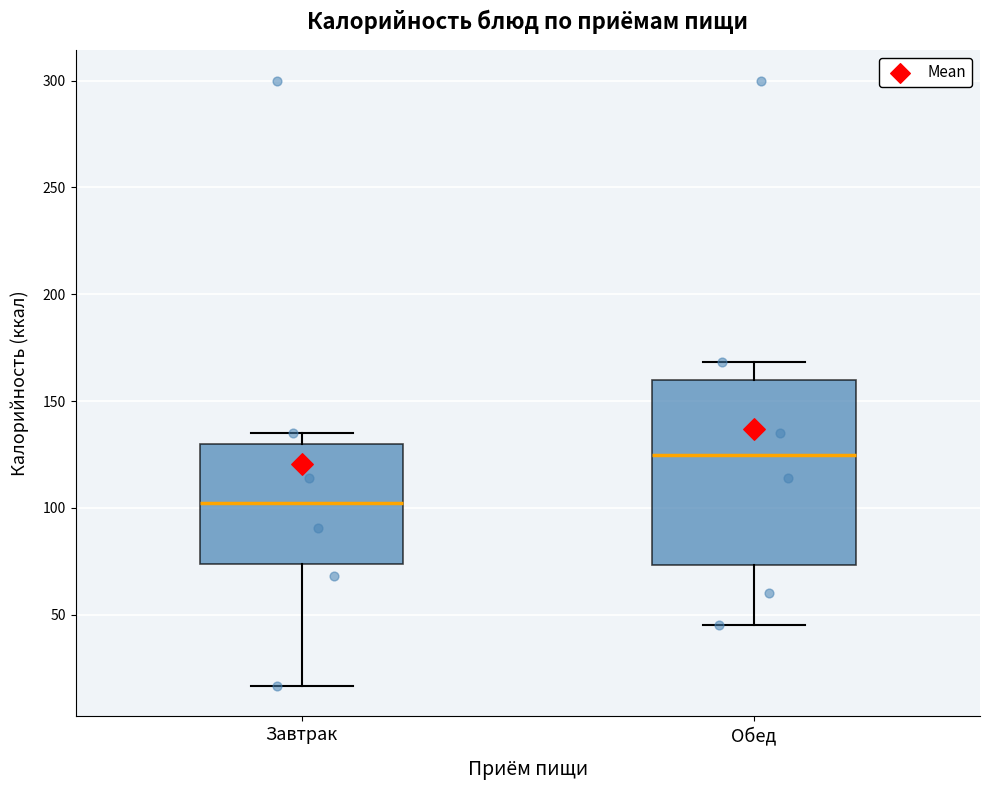

Which box has the highest median line?

Обед